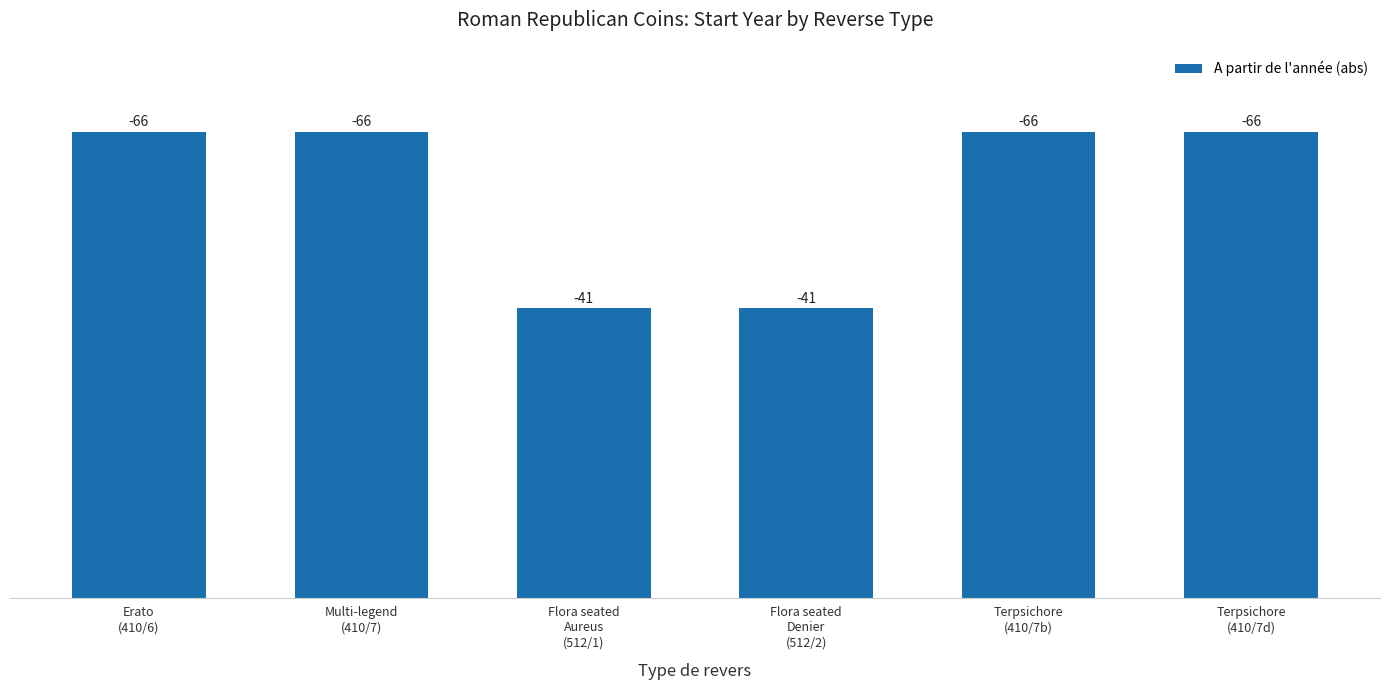

Reading right to left, transcribe all the data shown in this chart.

Terpsichore
(410/7d)=66	Terpsichore
(410/7b)=66	Flora seated
Denier
(512/2)=41	Flora seated
Aureus
(512/1)=41	Multi-legend
(410/7)=66	Erato
(410/6)=66